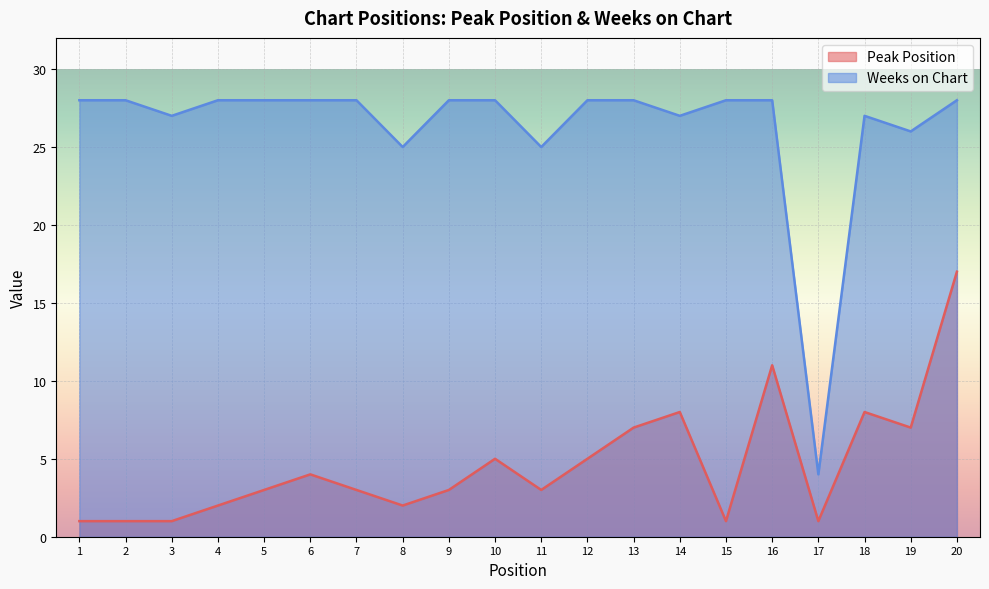

Which series has the largest range (max minus min)?

Weeks on Chart